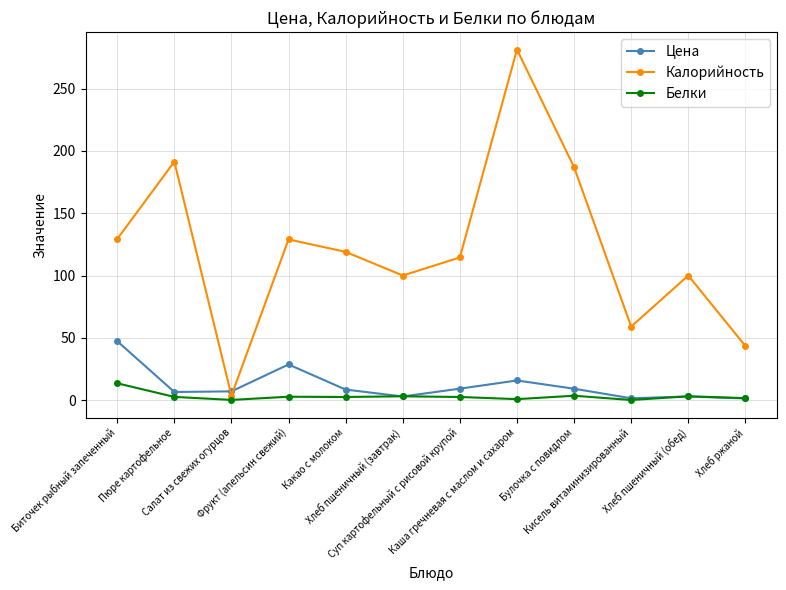

At which label does Белки first exceed 2?

Биточек рыбный запеченный